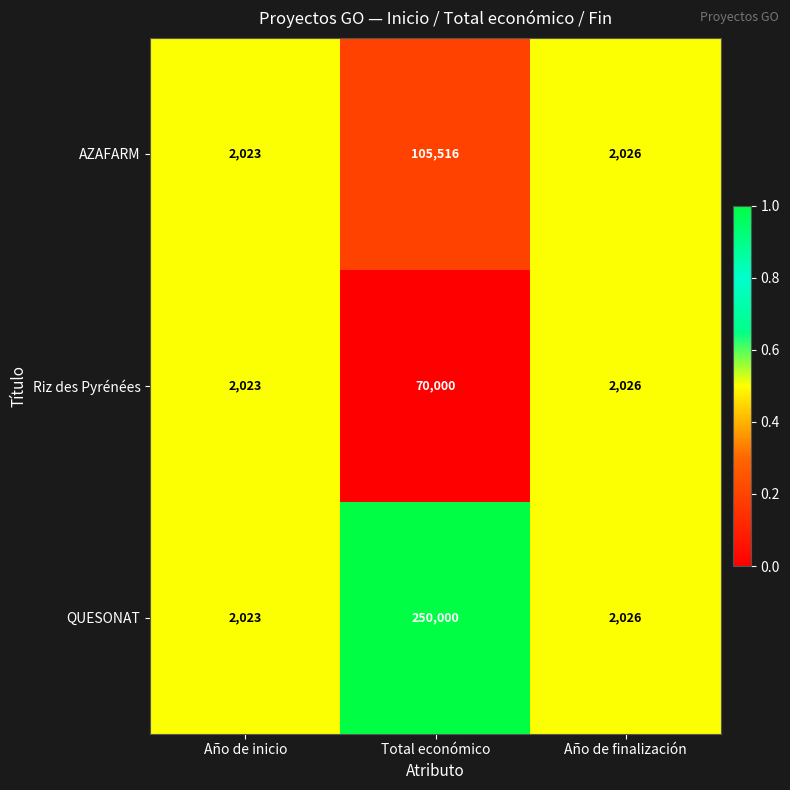

Is it true that QUESONAT equals 851 at Año de finalización?

False